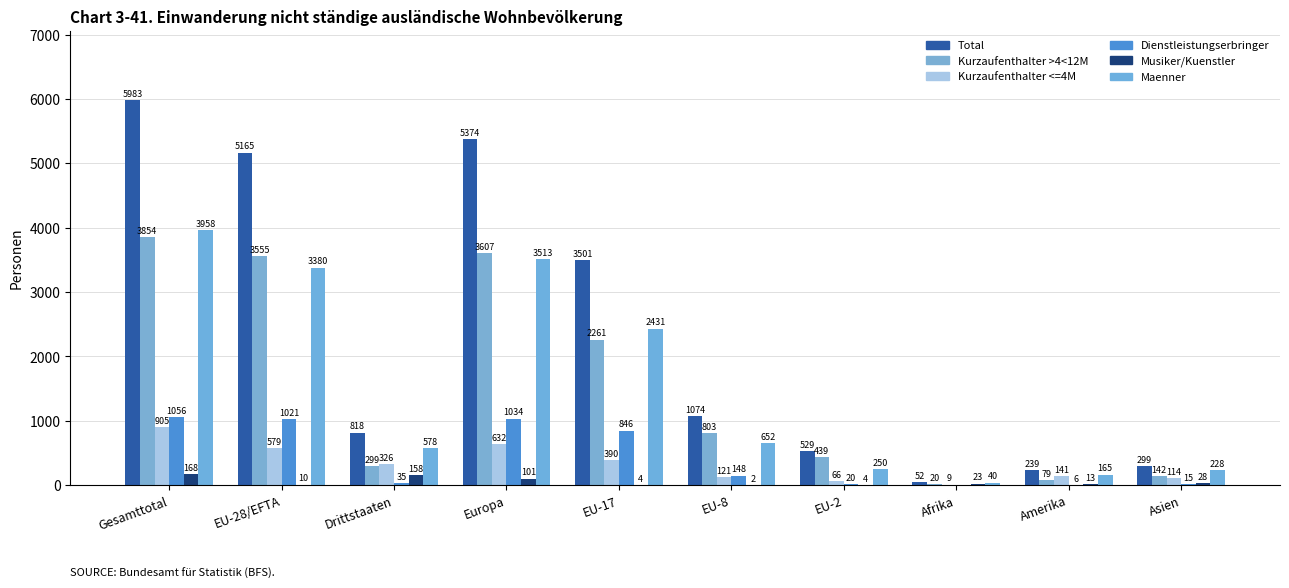

Where does the Musiker/Kuenstler series first go above 23?

Gesamttotal